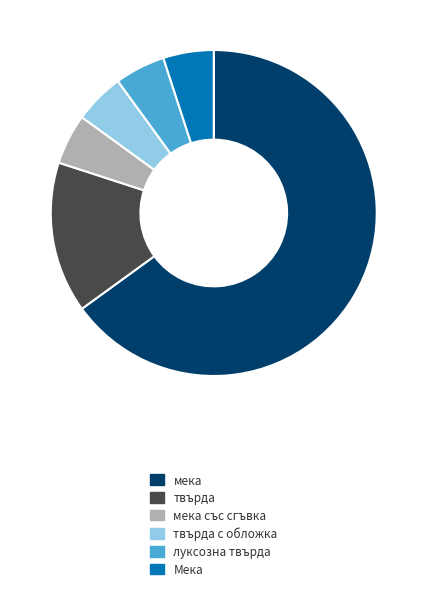

Is the sum of луксозна твърда and мека greater than half?

Yes